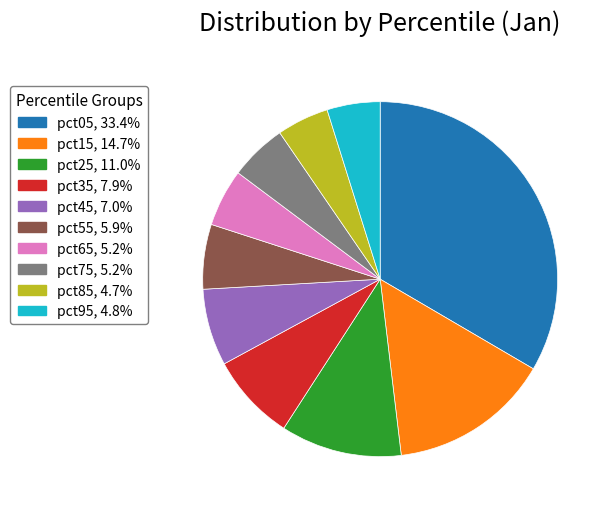

Is the sum of pct75 and pct15 greater than half?

No